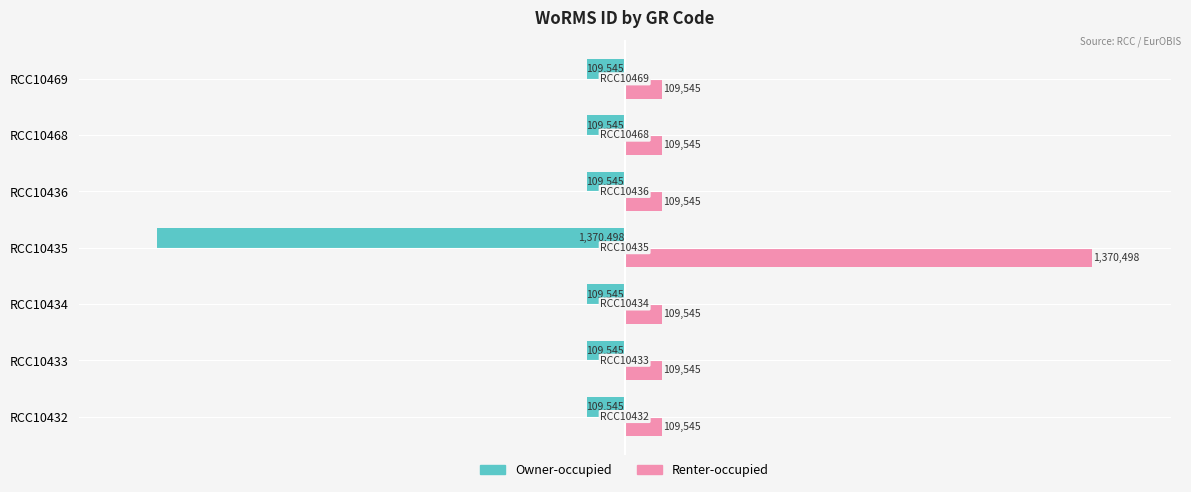

What are all the series names shown in the legend?

Owner-occupied, Renter-occupied